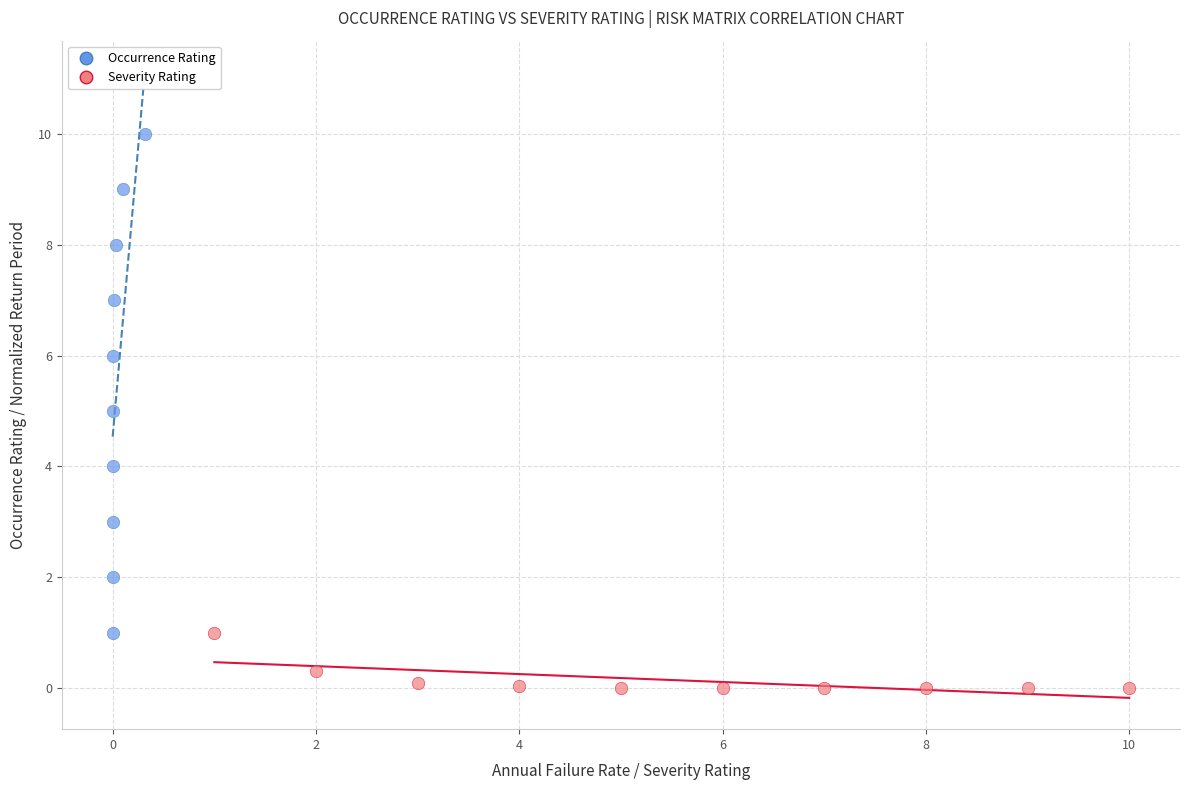

Which series contains the lowest Y value?

Severity Rating